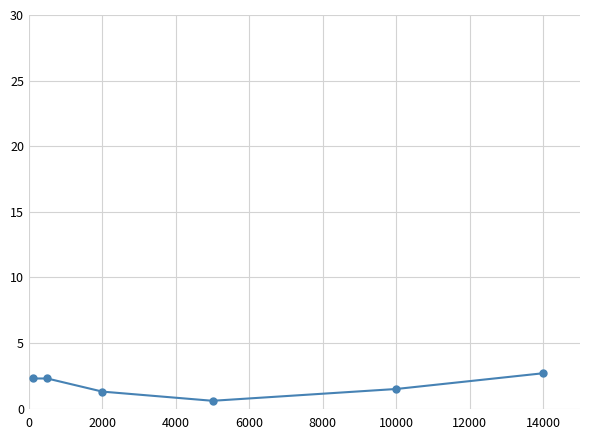

Reading right to left, transcribe all the data shown in this chart.

2.7	1.5	0.6	1.3	2.3	2.3